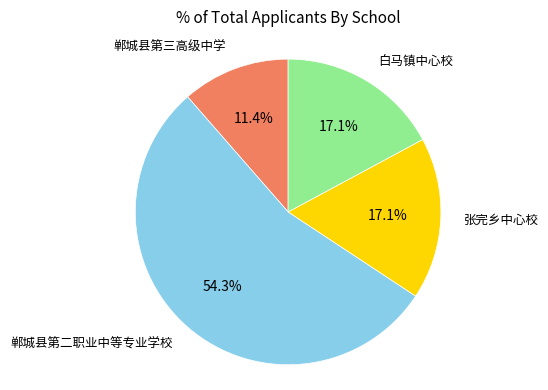

Is there any slice that represents more than half of the pie?

Yes